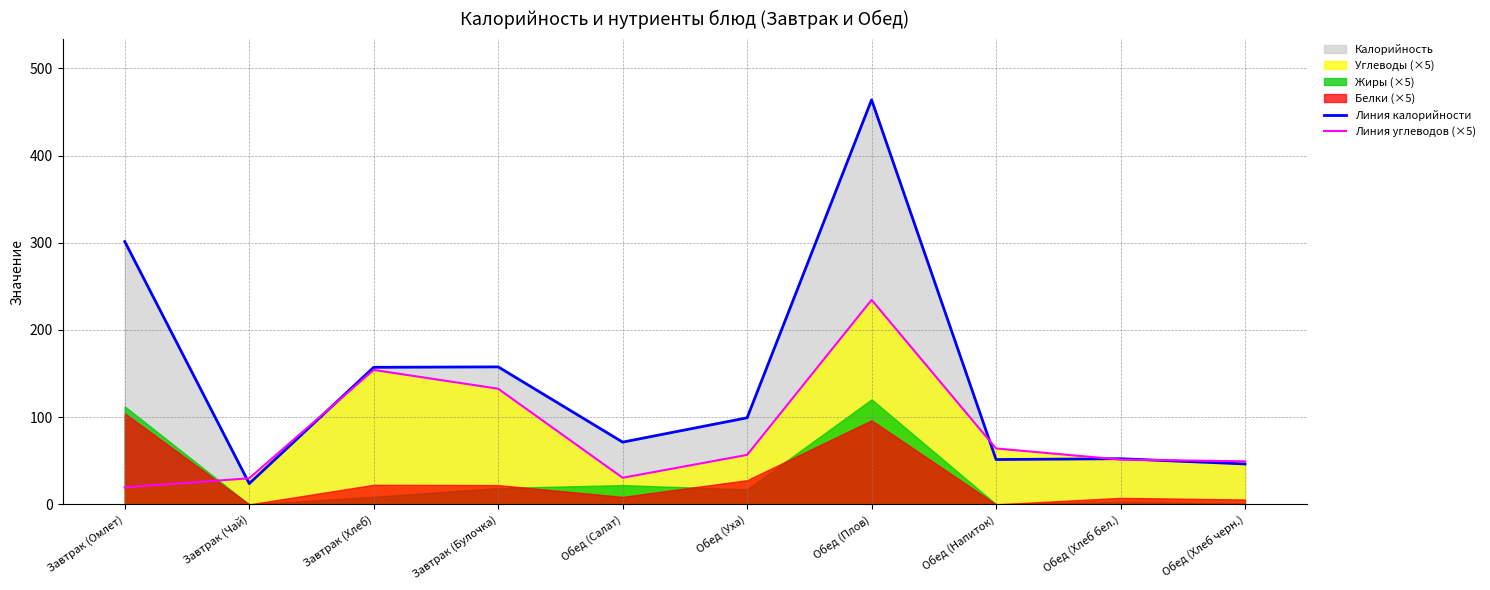

Where is Линия углеводов (×5) nearest to the value 127?

Завтрак (Булочка)